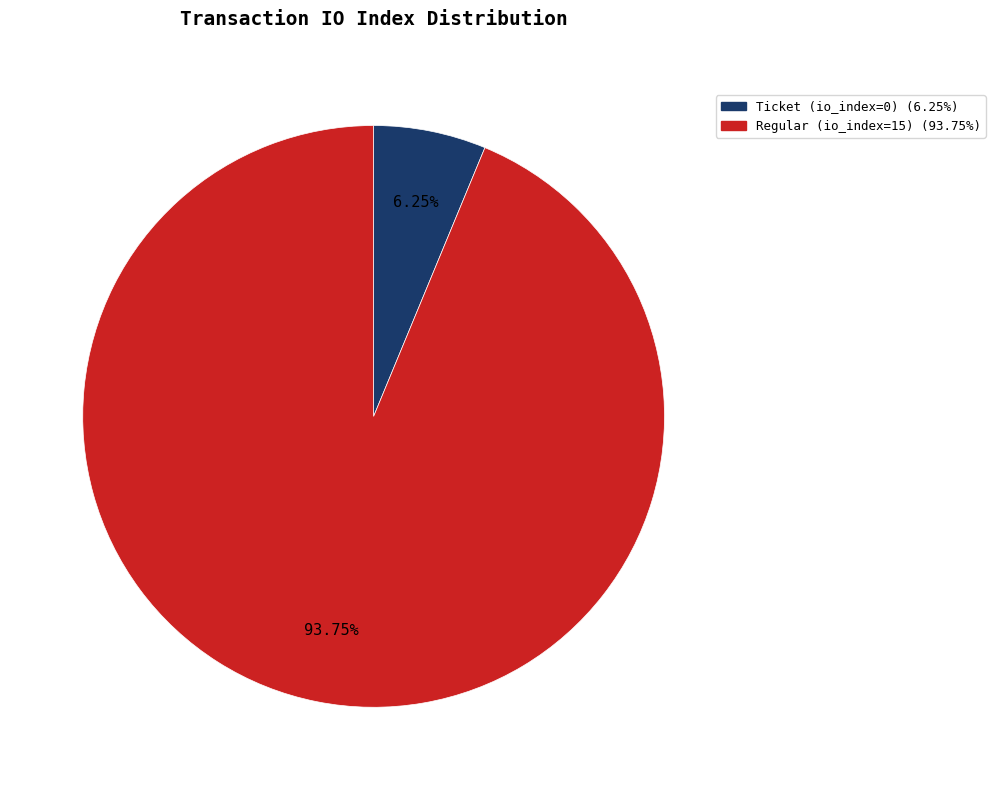

How many slices are in this pie chart?

2